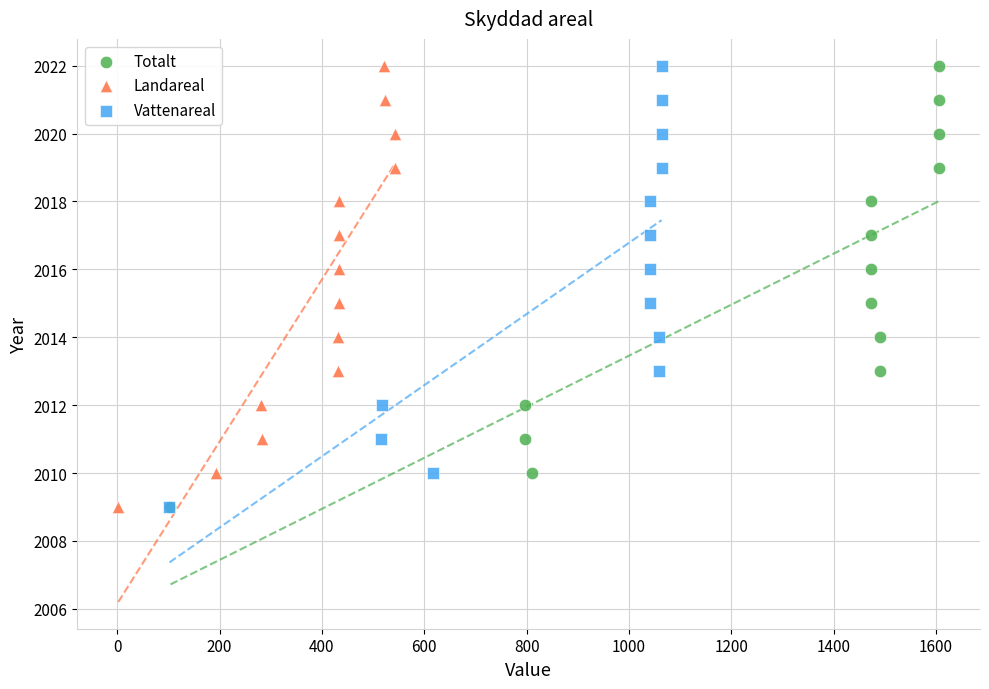

What are all the series names shown in the legend?

Totalt, Landareal, Vattenareal